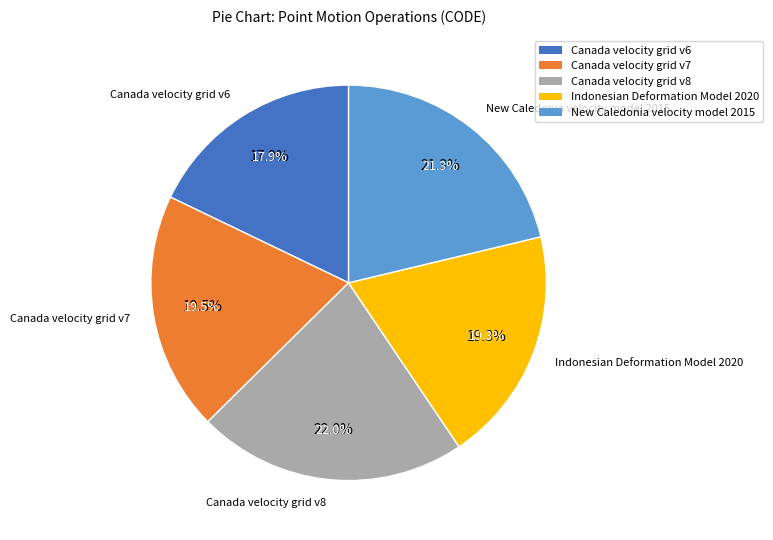

To the nearest percent, what is the difference between the largest and smallest slice percentages?

4%